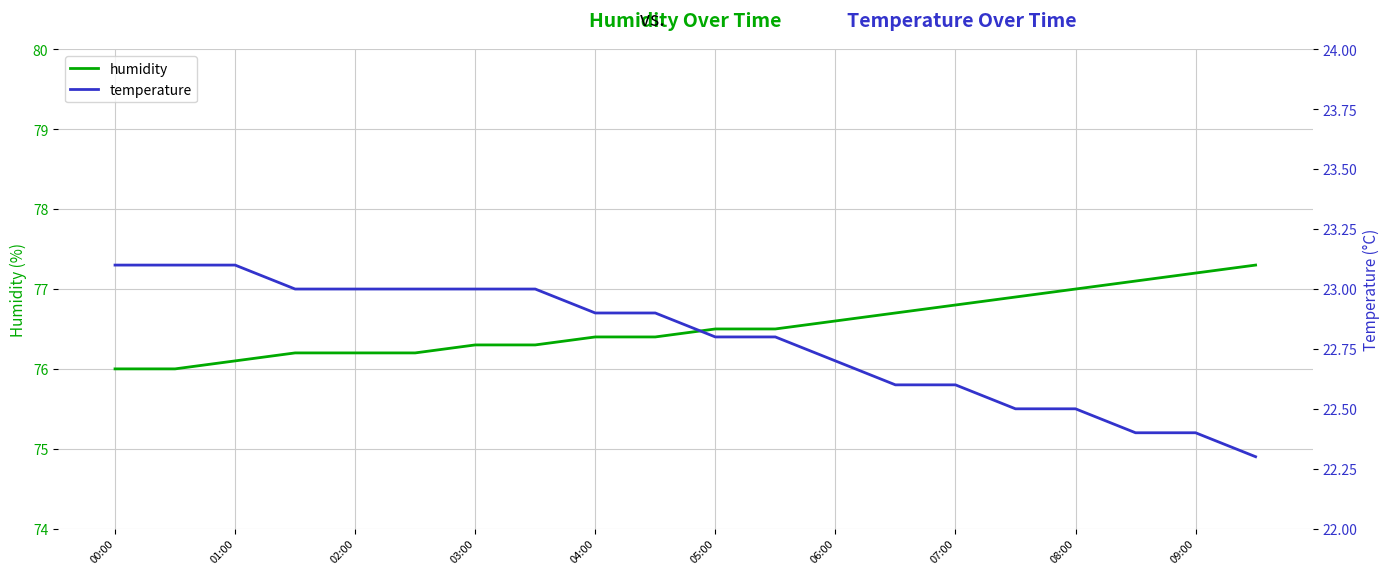

True or false: humidity and temperature intersect in this chart.

False